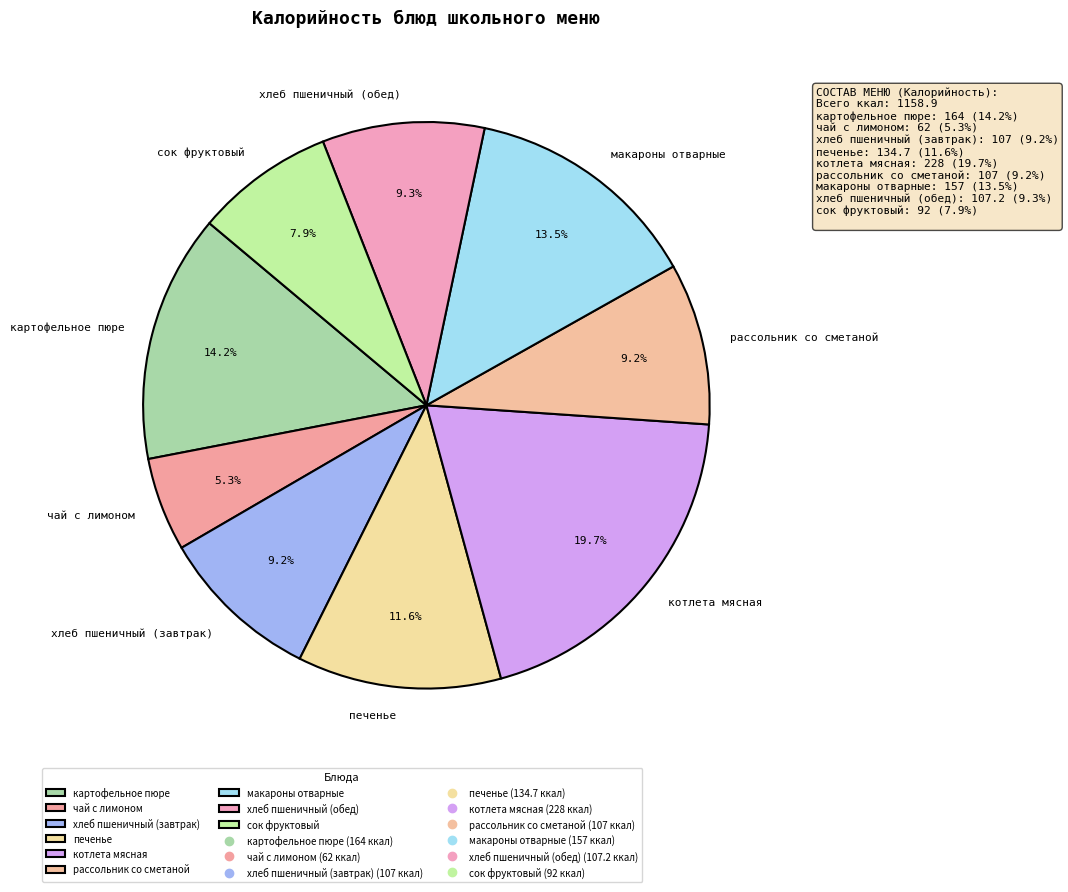

Do макароны отварные and печенье together represent more than half of the pie?

No